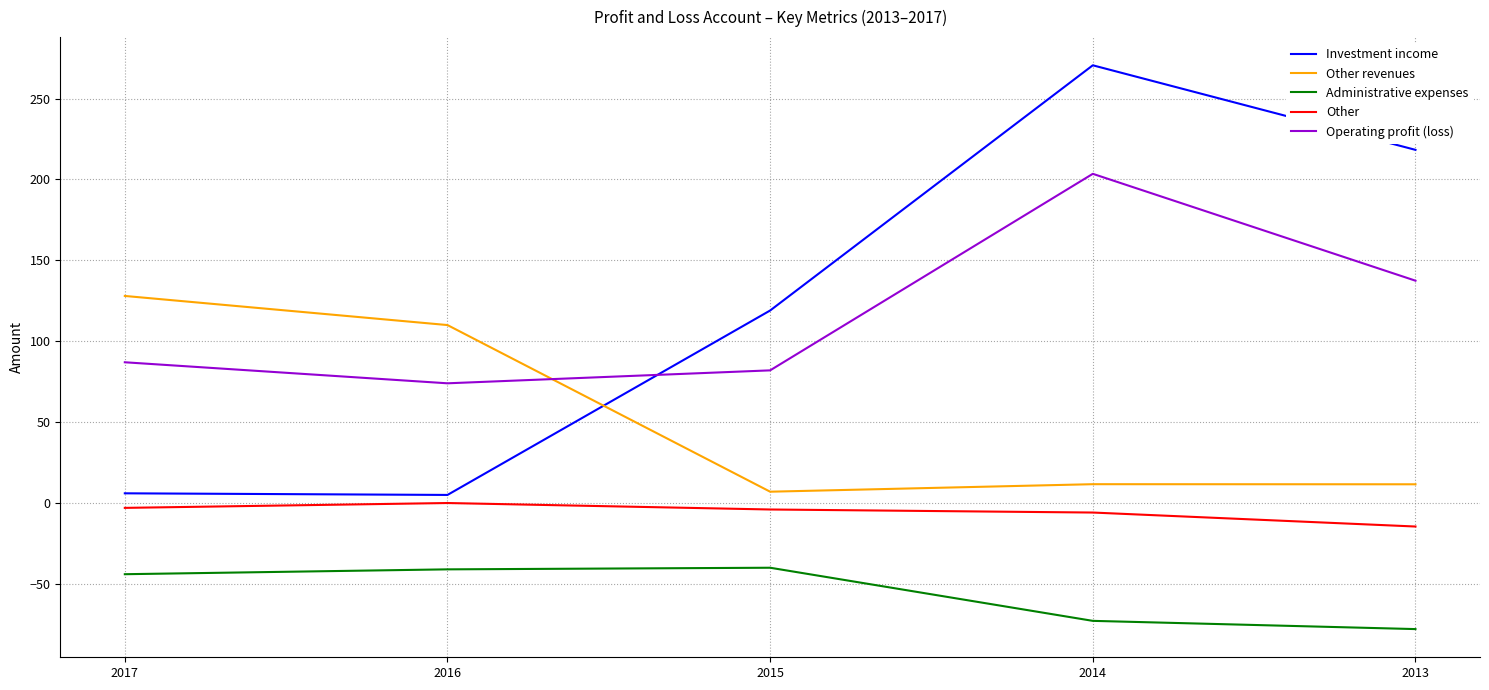

At how many categories does at least one series exceed 25?

5